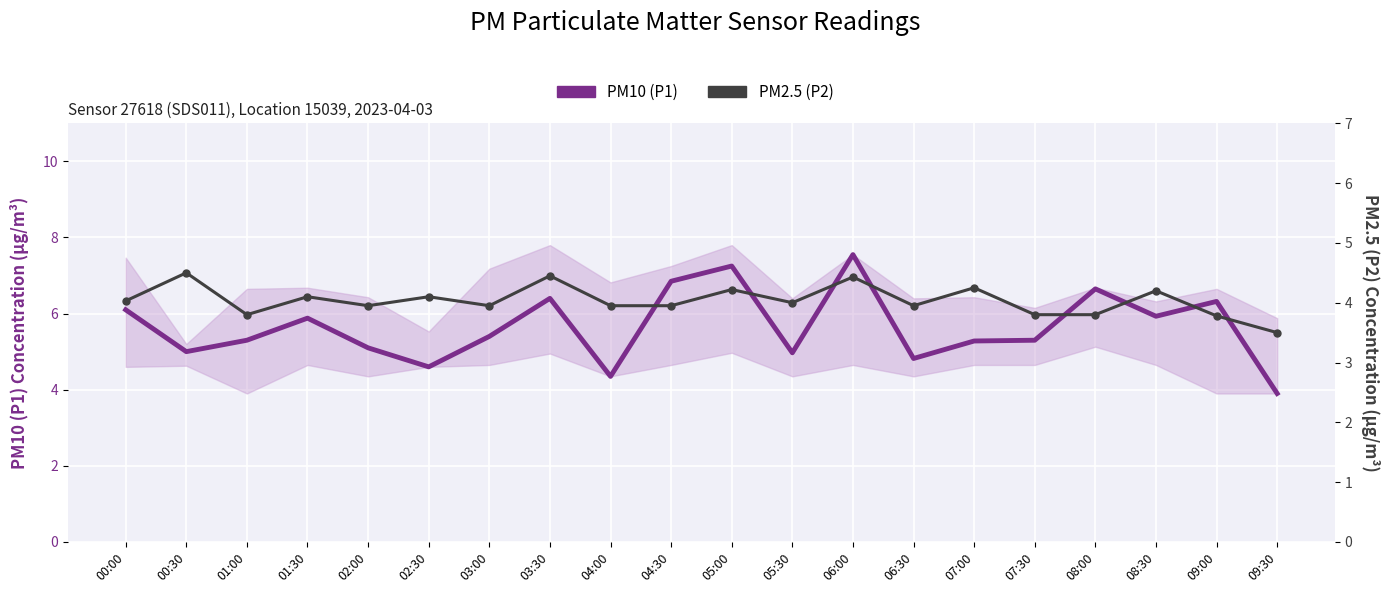

What is the label of the 6th point from the left?

02:30